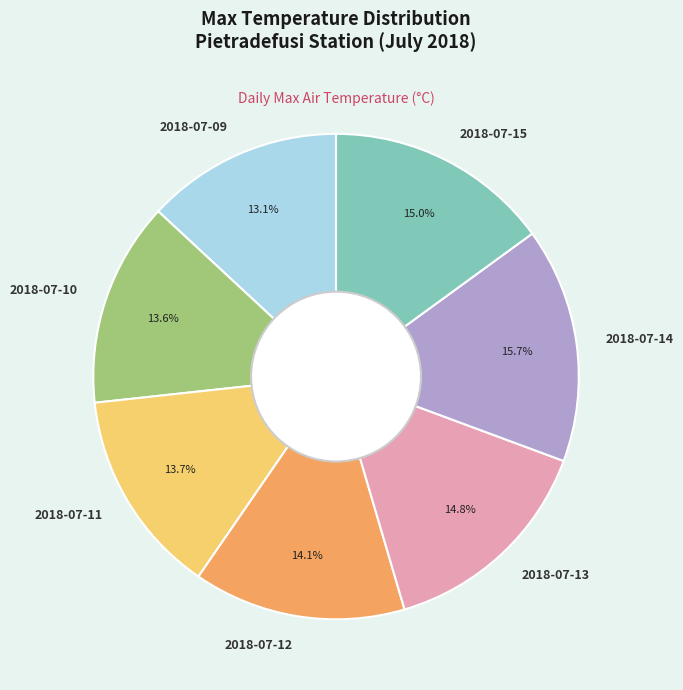

Which slice is the smallest?

2018-07-09